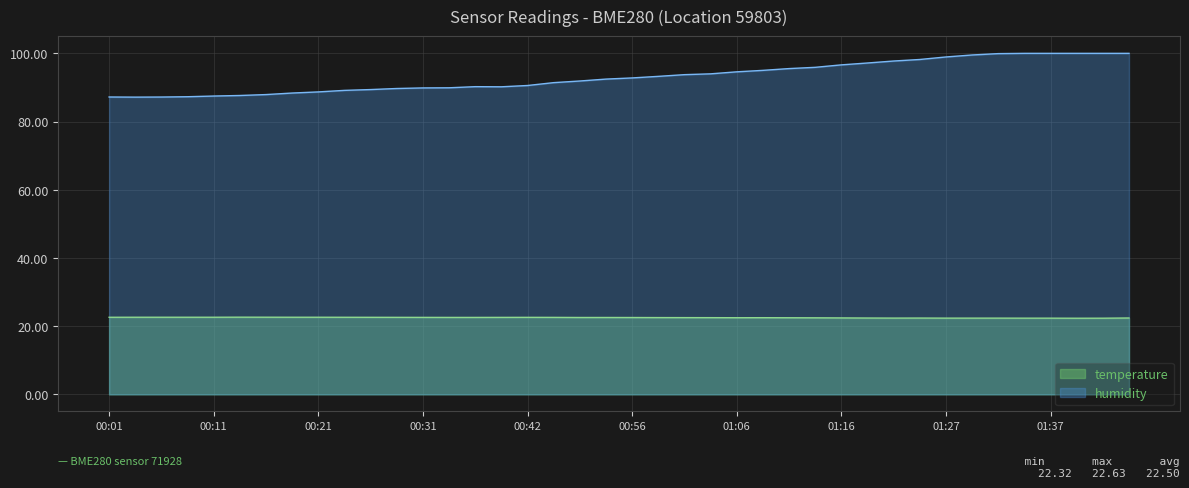

What is the label of the 18th point from the left?

00:48